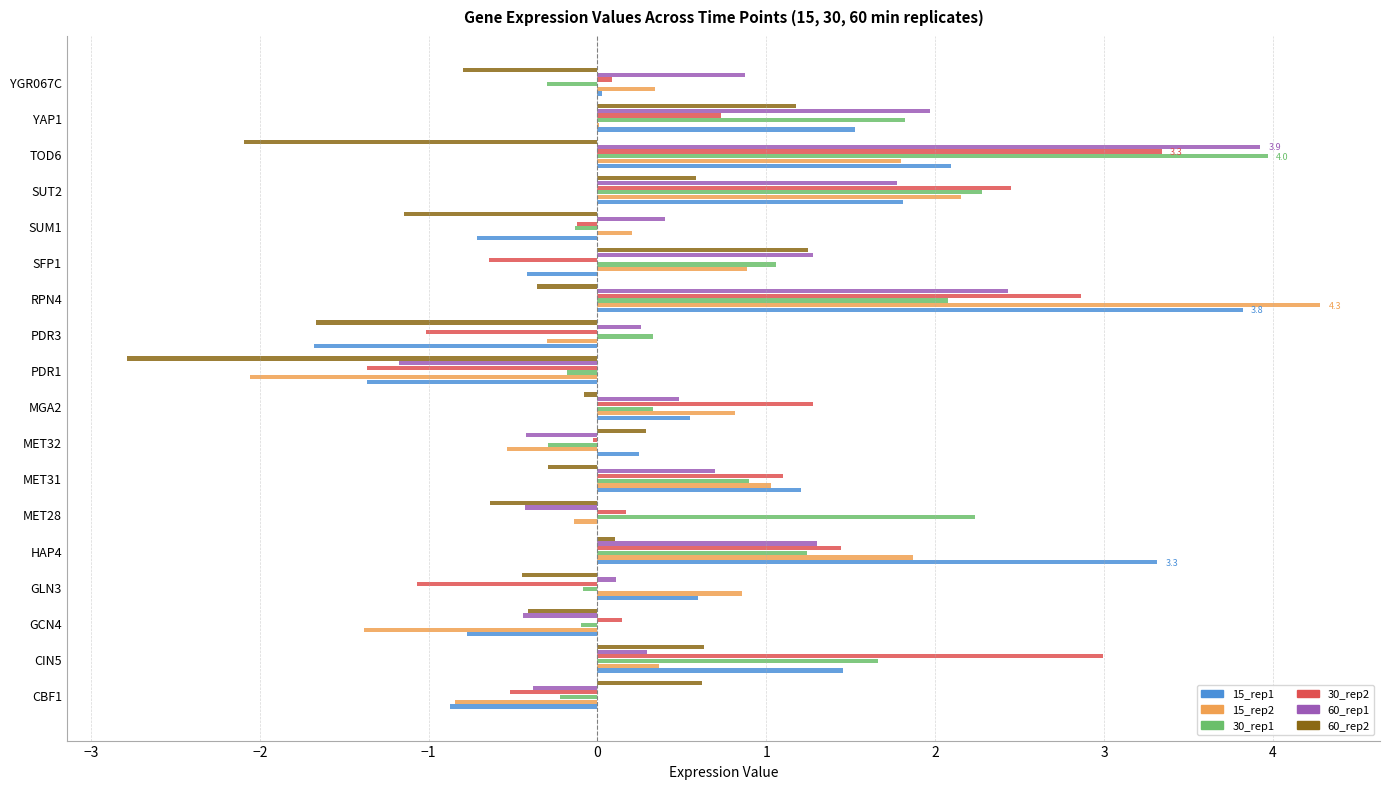

What is the highest value of the 15_rep2 series?

4.3